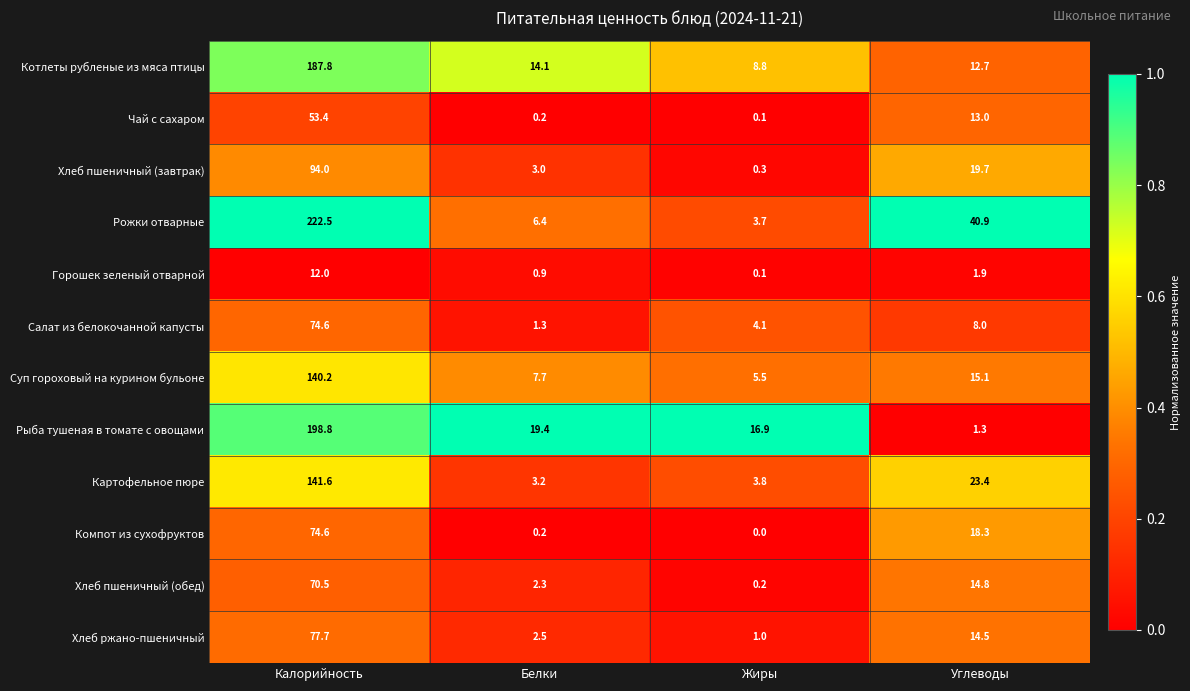

What is the difference between the highest and lowest values at Белки?

19.2